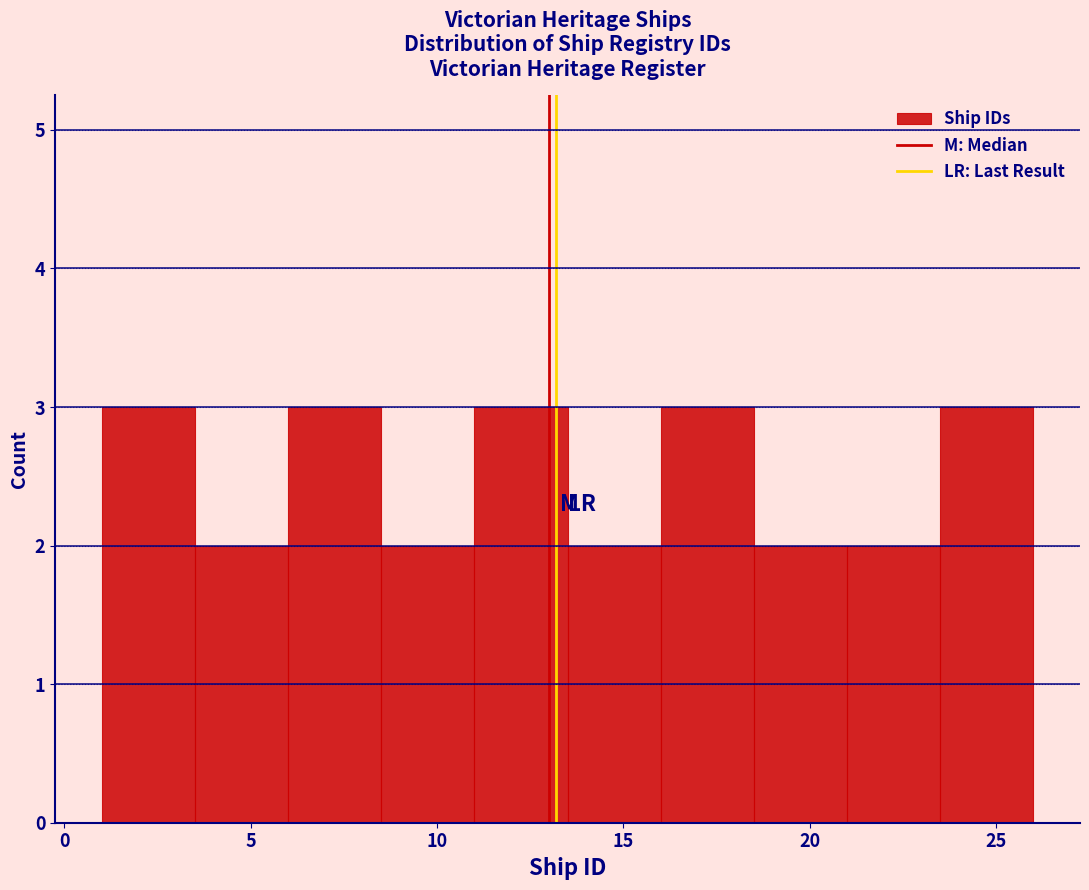

What is the height of the bar covering 8.5 to 11.0 on the x-axis? The values are not printed on the chart, so give them approximately, as read against the axis.

2